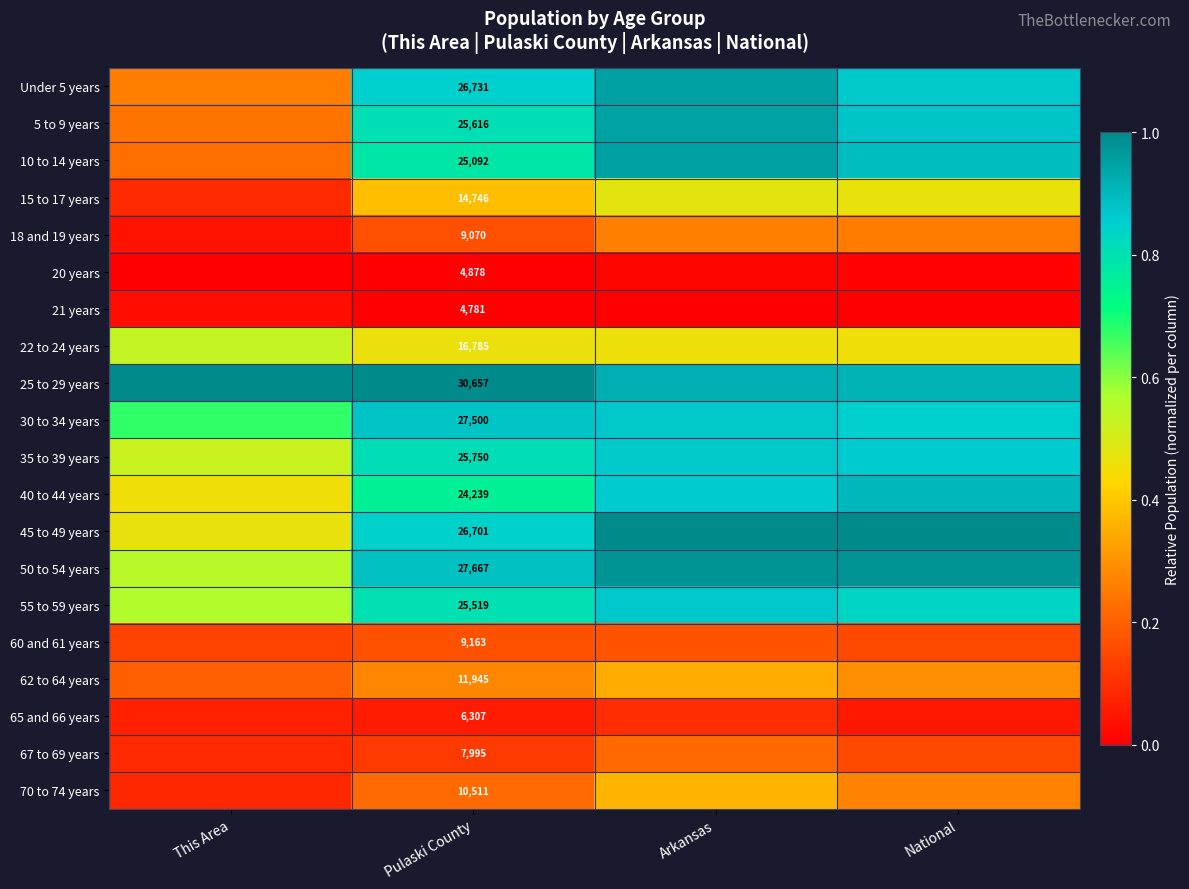

Is it true that 22 to 24 years equals 0.5 at Pulaski County?

True